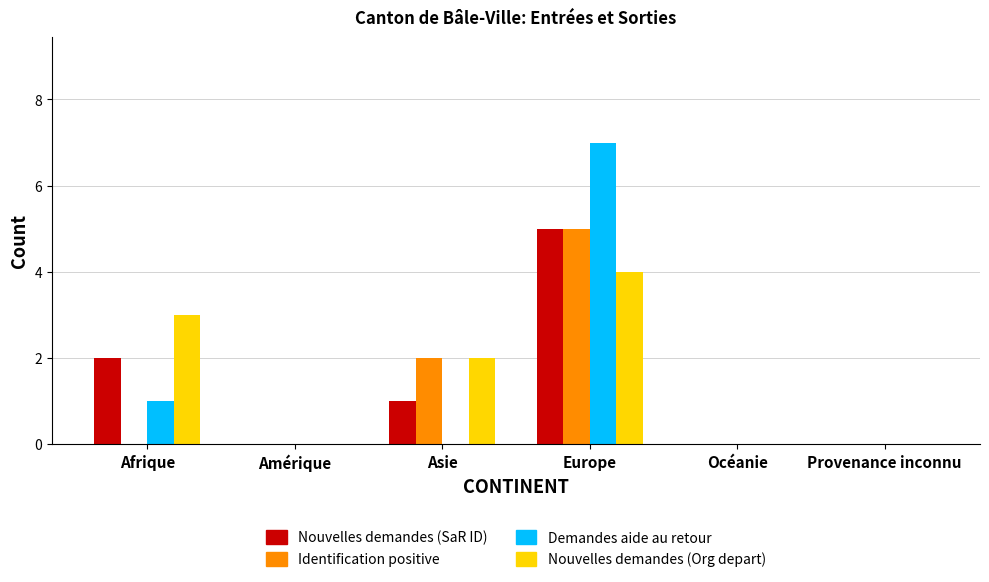

What are all the series names shown in the legend?

Nouvelles demandes (SaR ID), Identification positive, Demandes aide au retour, Nouvelles demandes (Org depart)